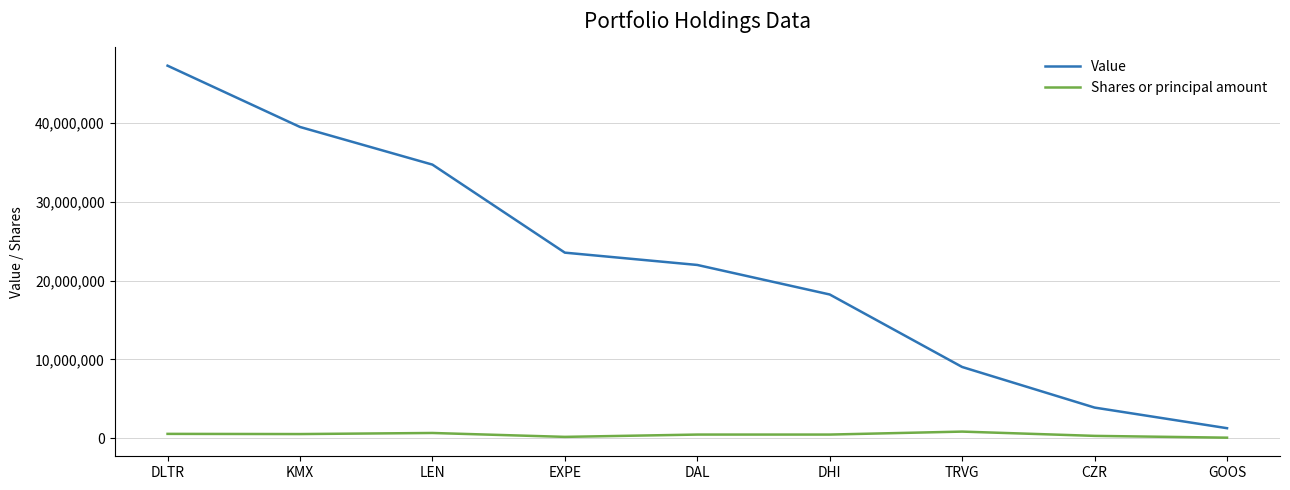

Does the chart have visible grid lines?

Yes